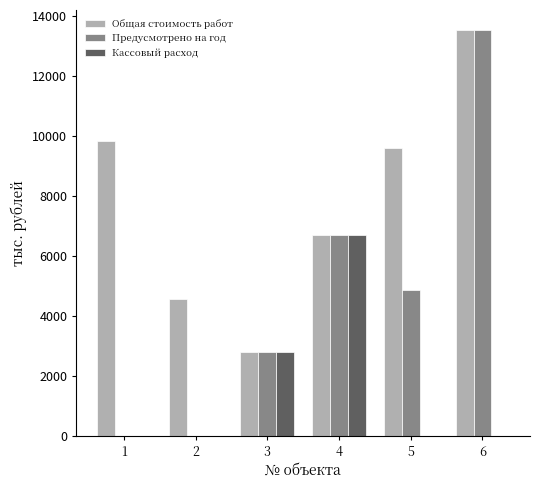

What is the sum of all Предусмотрено на год values?

27838.3